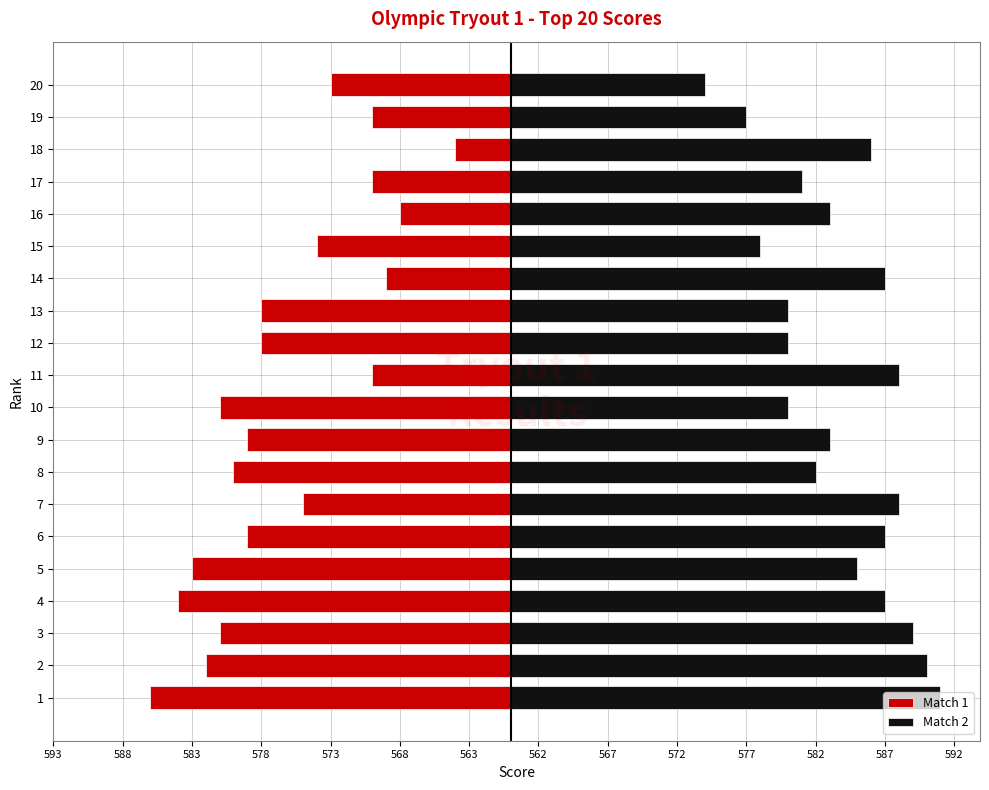

What is the difference between the maximum and minimum values in the Match 1 series?

22